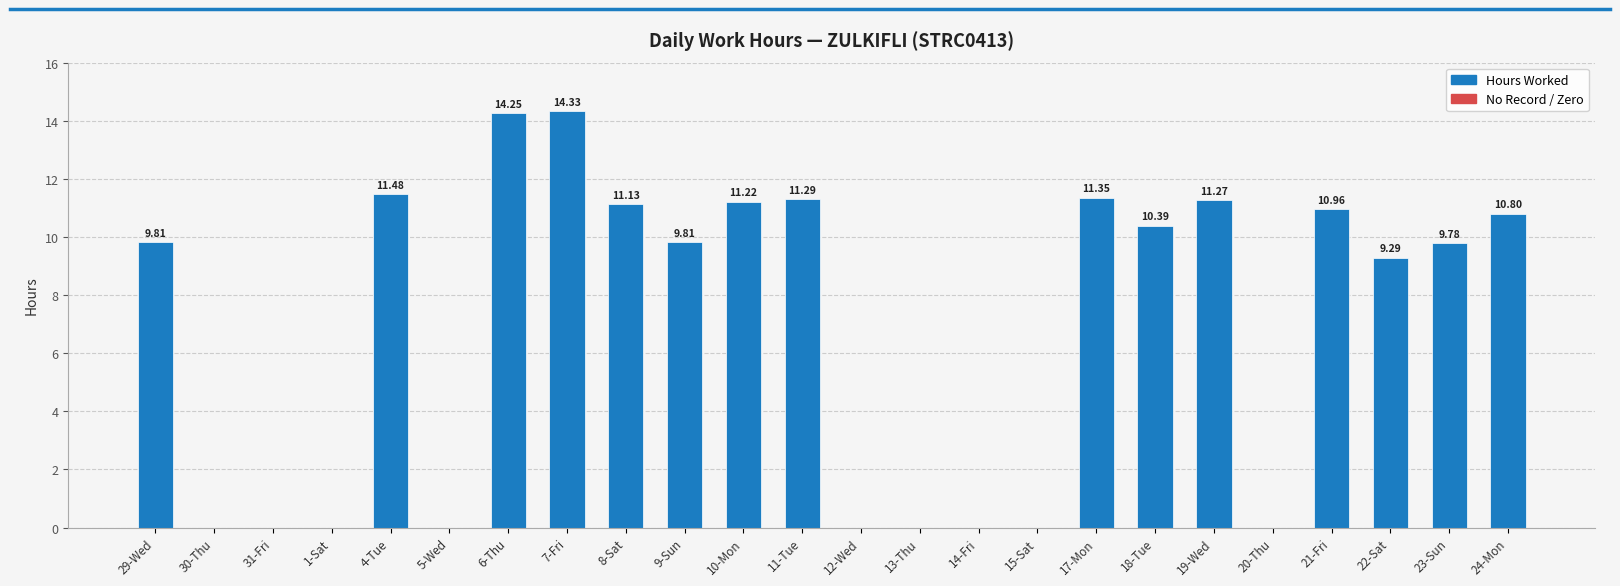

What is the change in value from 7-Fri to 24-Mon?

-3.5